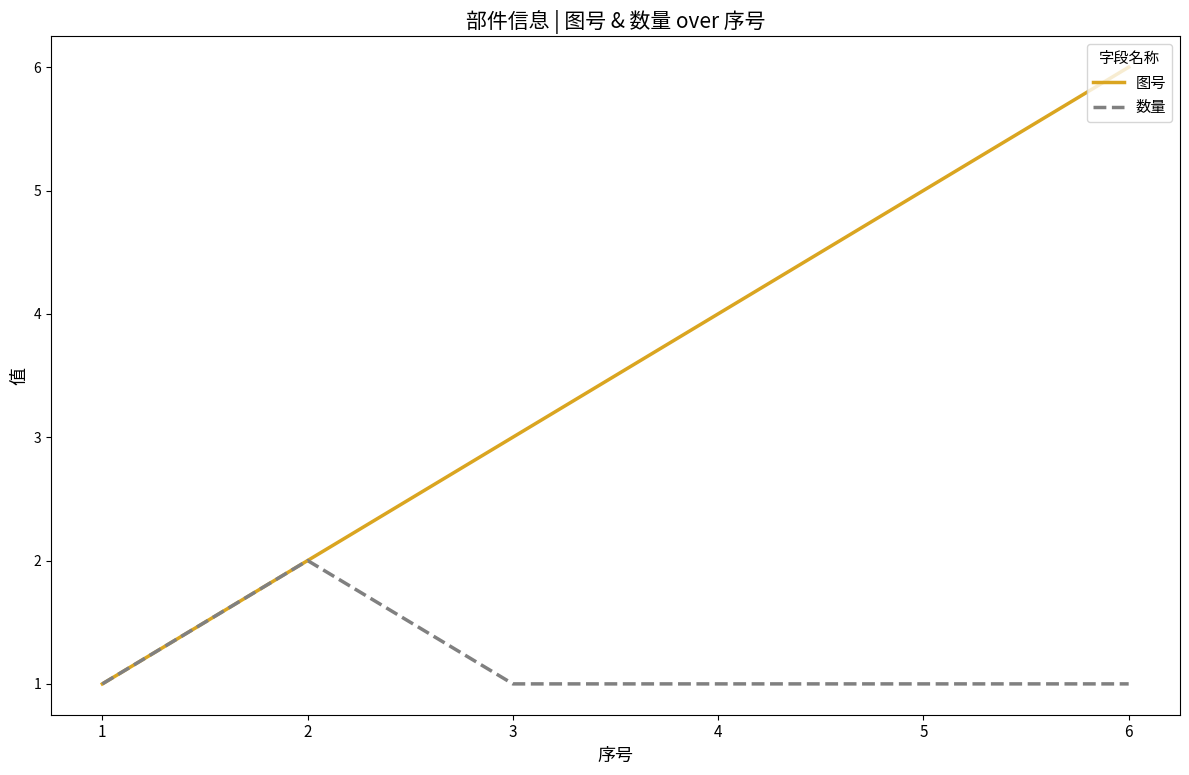

What is the difference between the maximum and minimum values in the 数量 series?

1